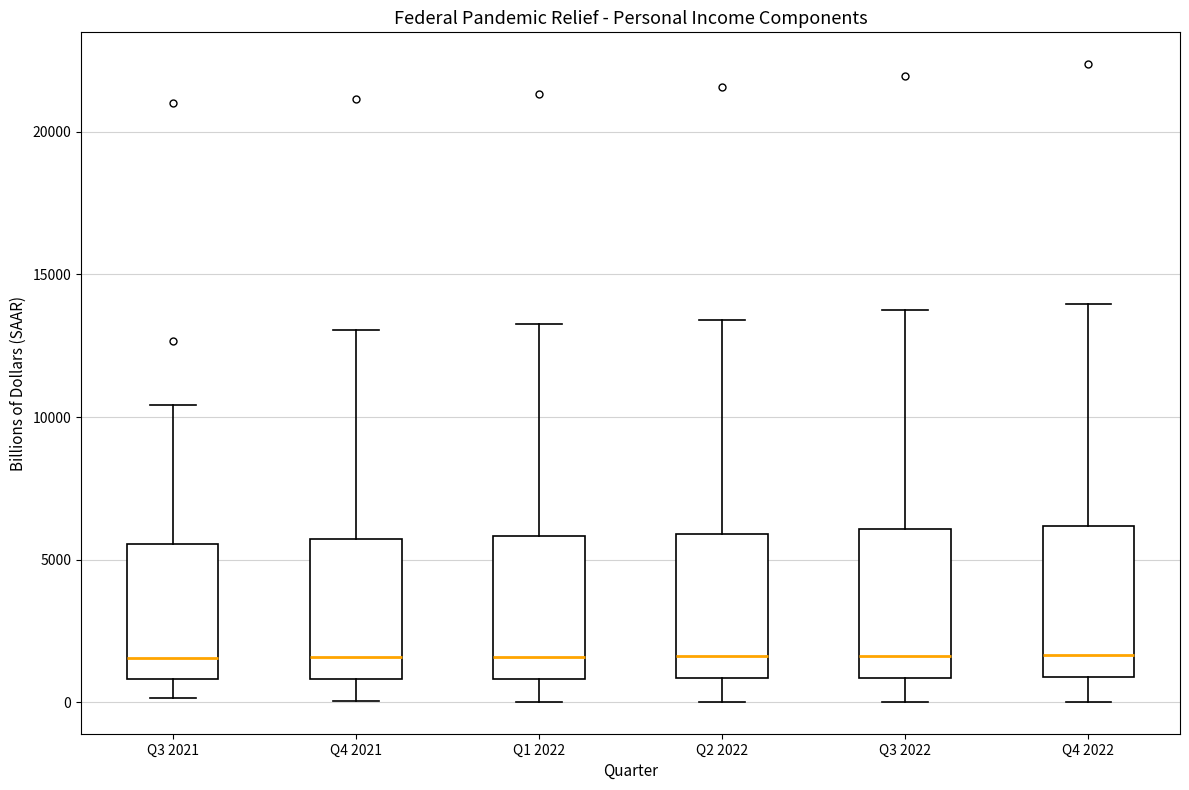

Reading left to right, read every box against the y-axis: the position of its median line, the range the box covers, and the ends of its whiskers. The values are not printed on the chart, so give them approximately, as read against the axis.

Q3 2021: median 1500, box 1000 to 5500, whiskers 0 to 10500
Q4 2021: median 1500, box 1000 to 5500, whiskers 0 to 13000
Q1 2022: median 1500, box 1000 to 6000, whiskers 0 to 13500
Q2 2022: median 1500, box 1000 to 6000, whiskers 0 to 13500
Q3 2022: median 1500, box 1000 to 6000, whiskers 0 to 14000
Q4 2022: median 1500, box 1000 to 6000, whiskers 0 to 14000